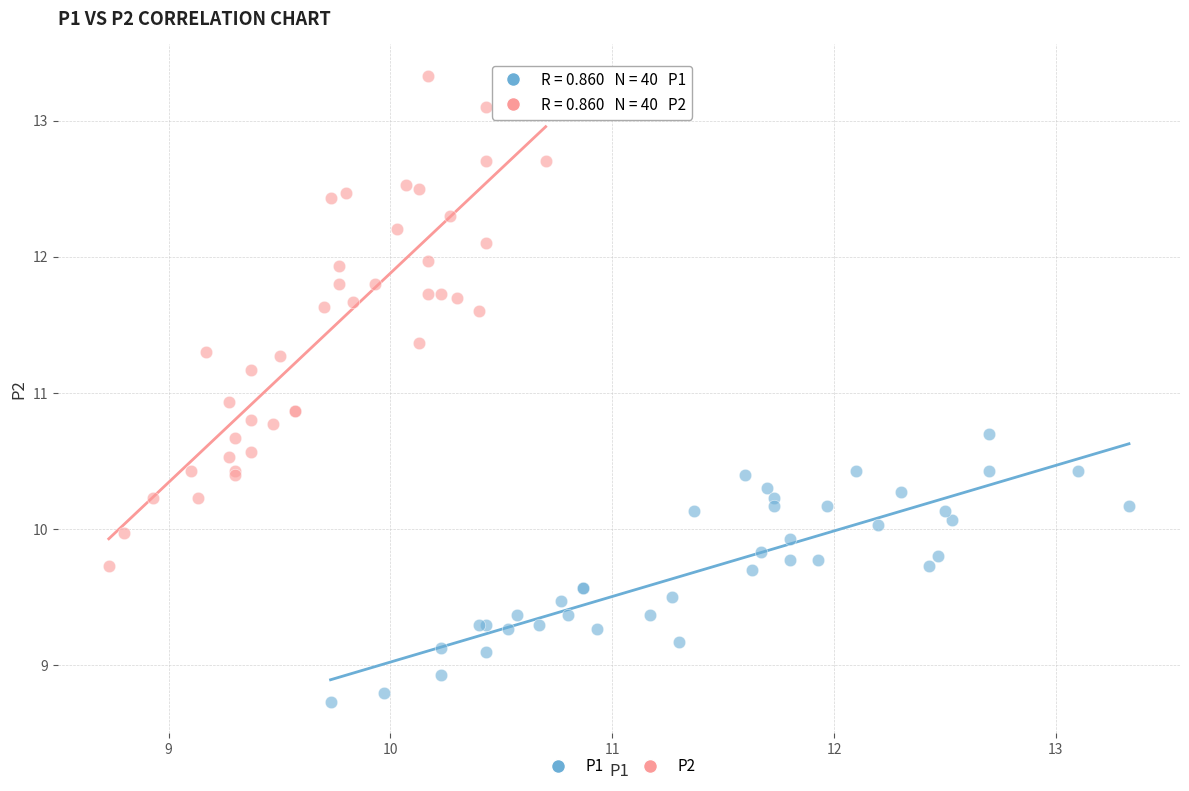

Which series contains the lowest Y value?

P1